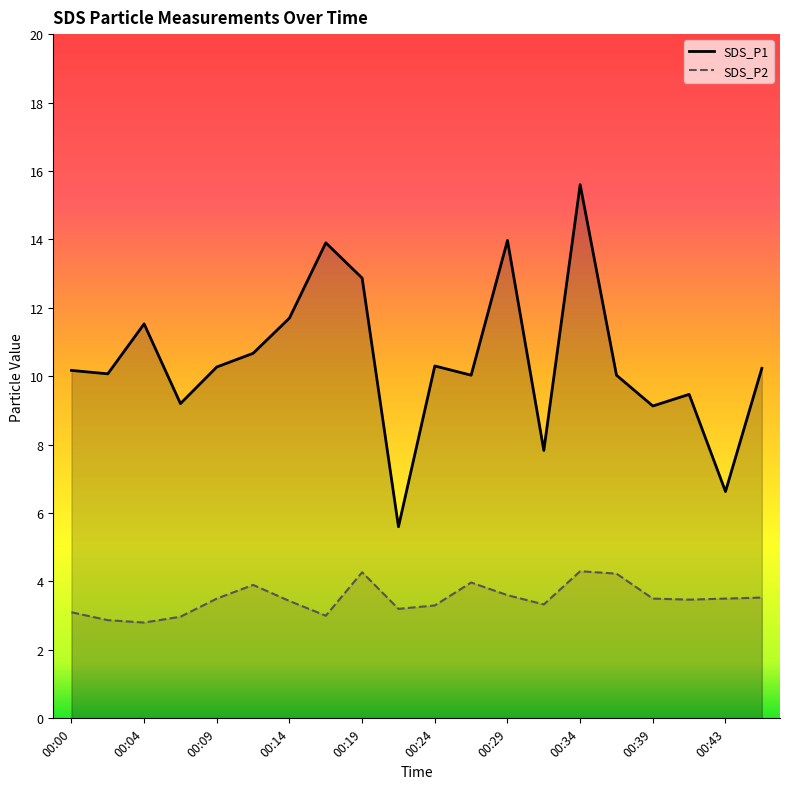

Between 00:09 and 00:43, which series saw the biggest shift?

SDS_P1